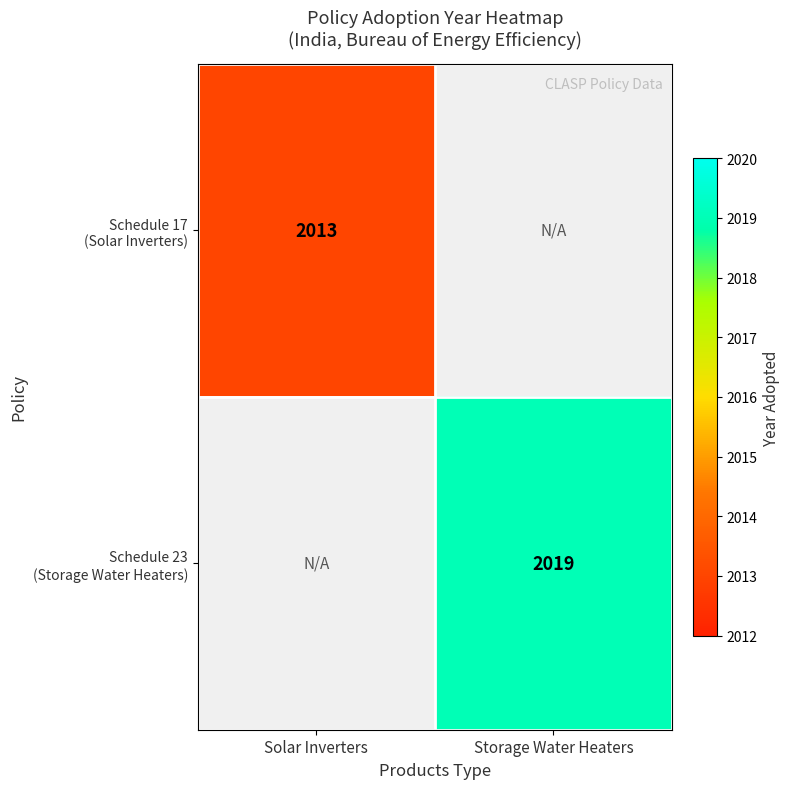

Count the number of categories in the chart.

2